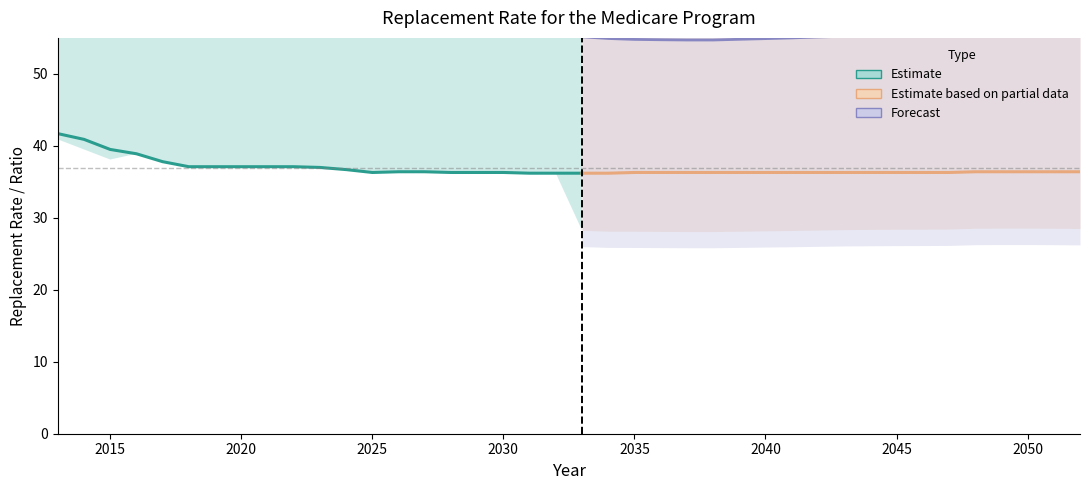

What is the difference between the highest and lowest values at 2042?

36.0